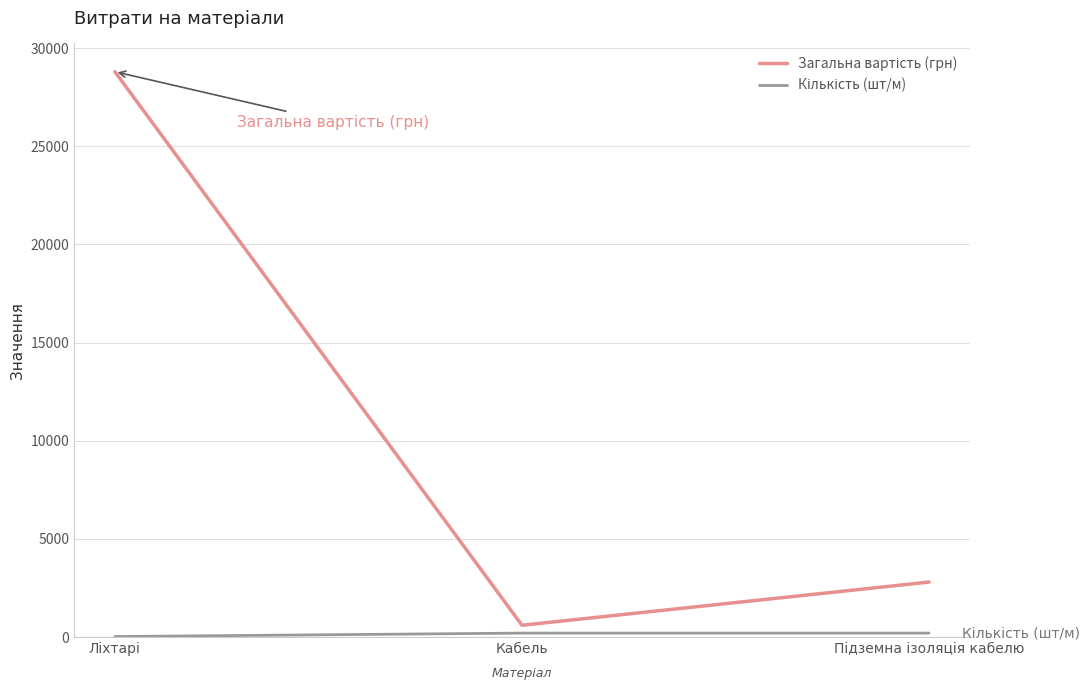

How many series are shown in this chart?

2